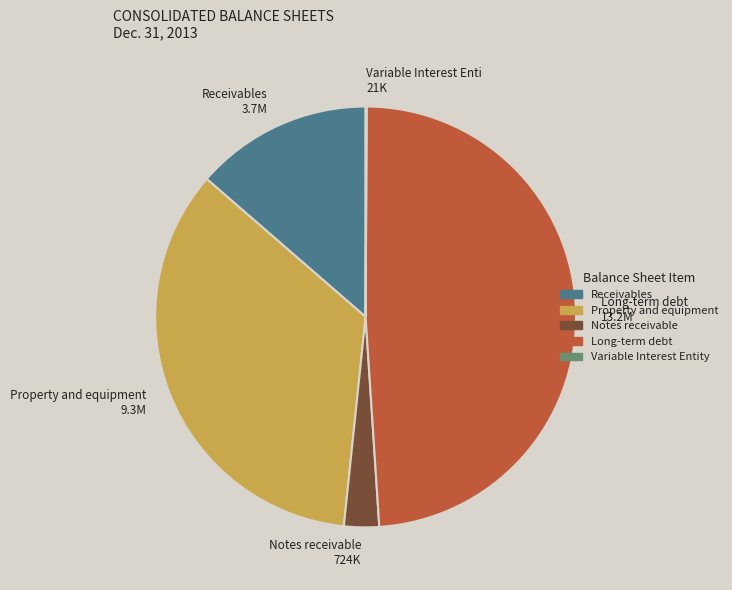

Is the sum of Receivables 3.7M and Property and equipment 9.3M greater than half?

No